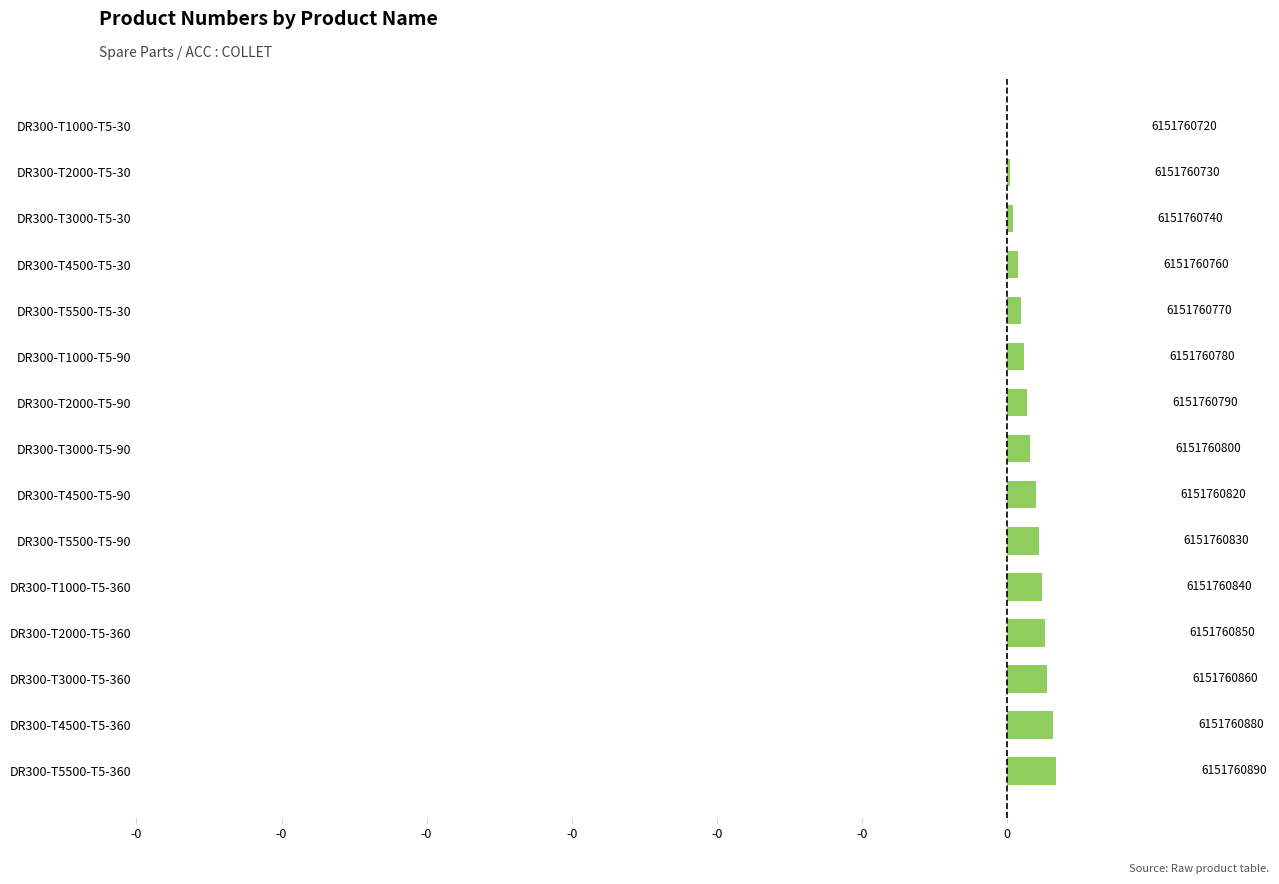

How many bars are there in total?

15